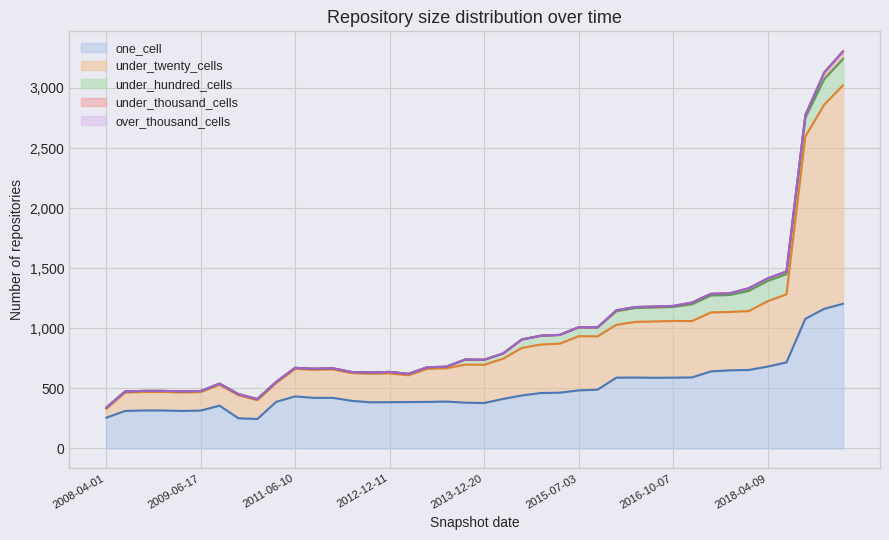

True or false: over_thousand_cells and under_thousand_cells intersect in this chart.

False